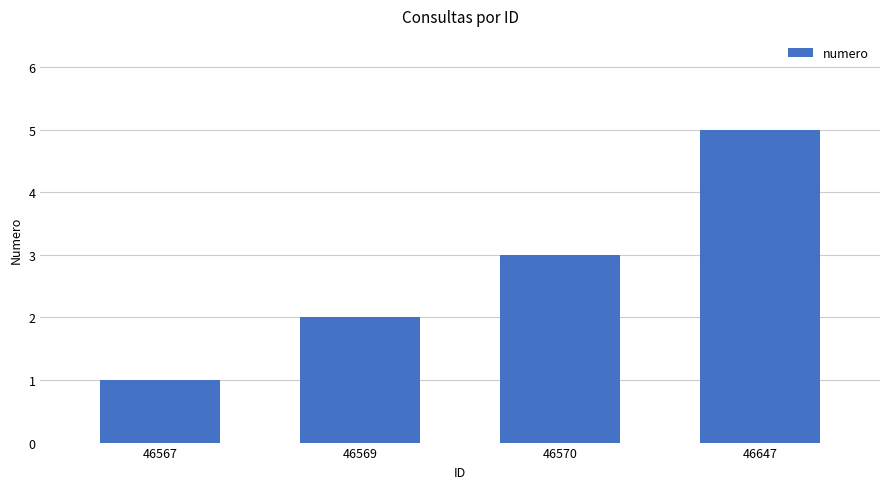

Between 46570 and 46647, which is larger?

46647